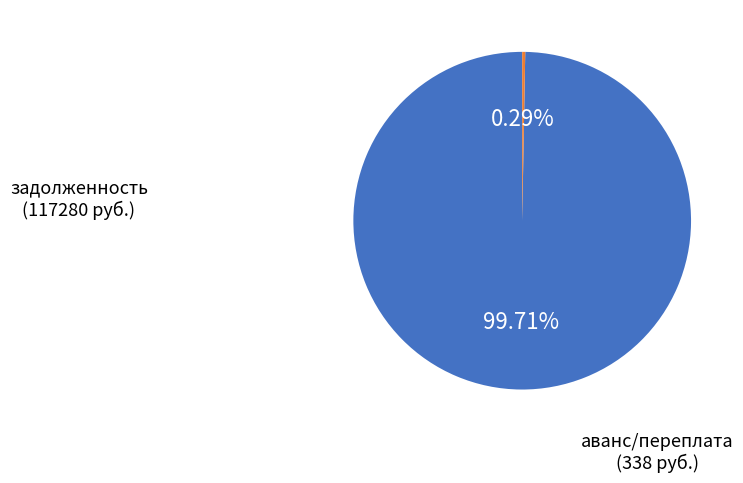

Is there any slice that represents more than half of the pie?

Yes